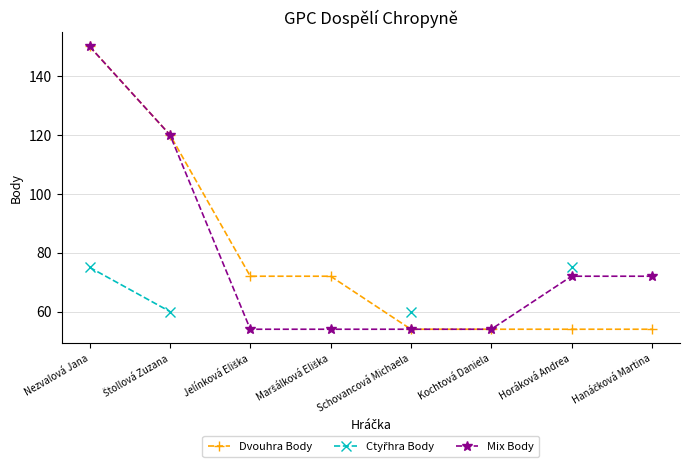

At which label is Mix Body closest to 102?

Štollová Zuzana